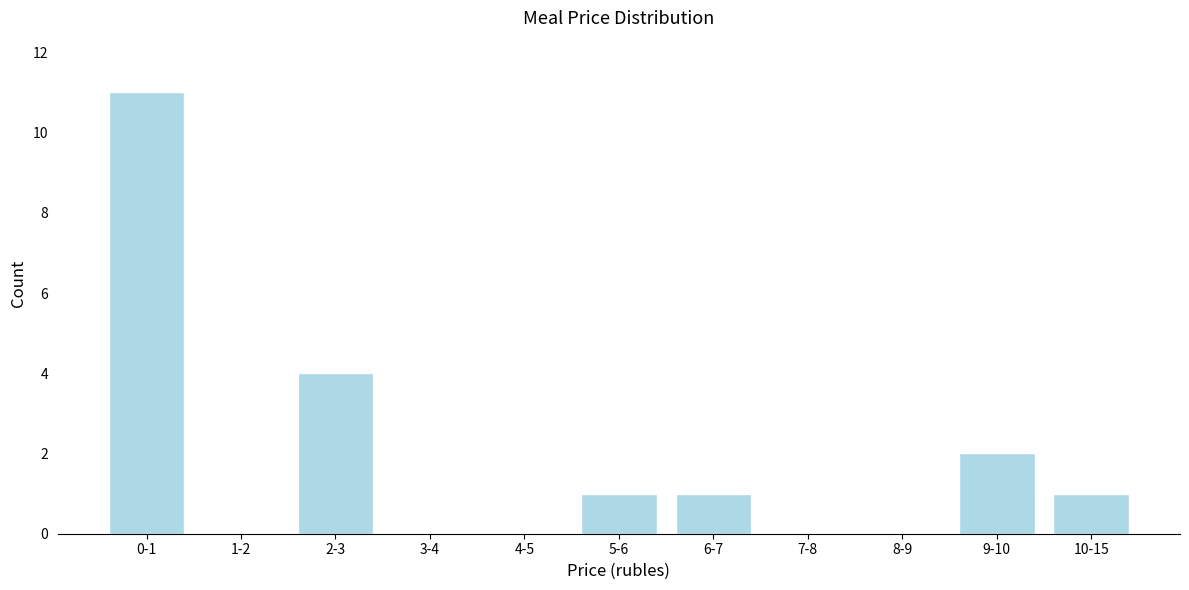

Reading left to right, extract all data points from this chart.

0-1=11	1-2=0	2-3=4	3-4=0	4-5=0	5-6=1	6-7=1	7-8=0	8-9=0	9-10=2	10-15=1